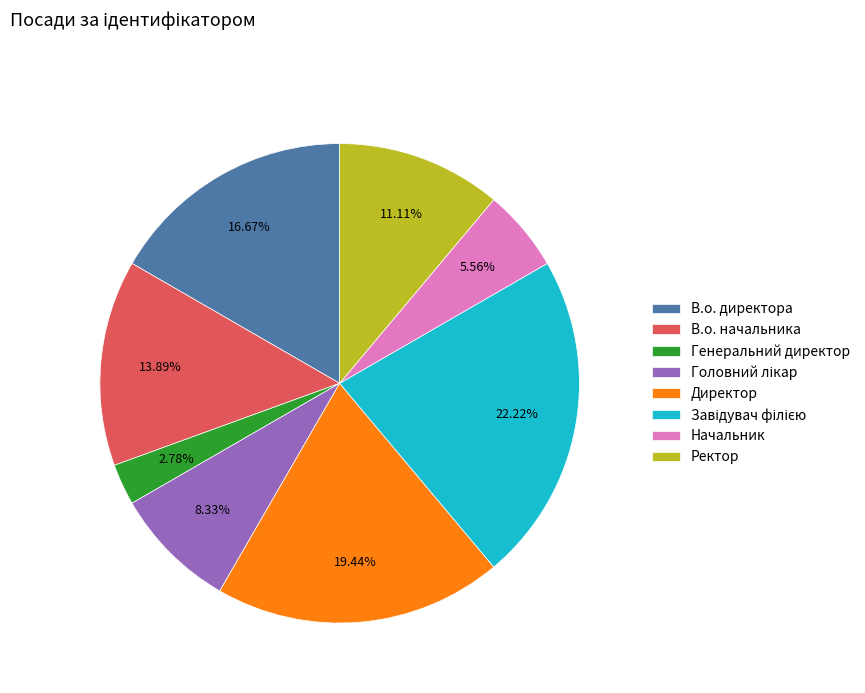

Between Ректор and Начальник, which is larger?

Ректор